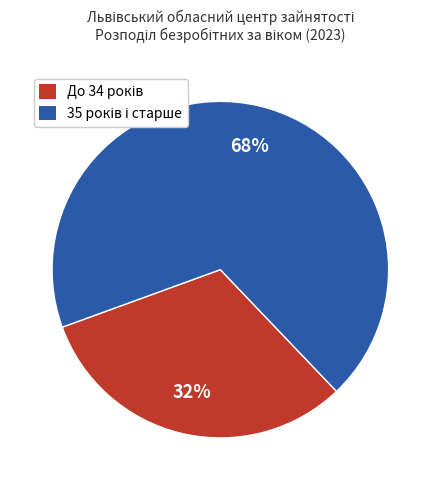

To the nearest percent, what is the average slice percentage?

50%